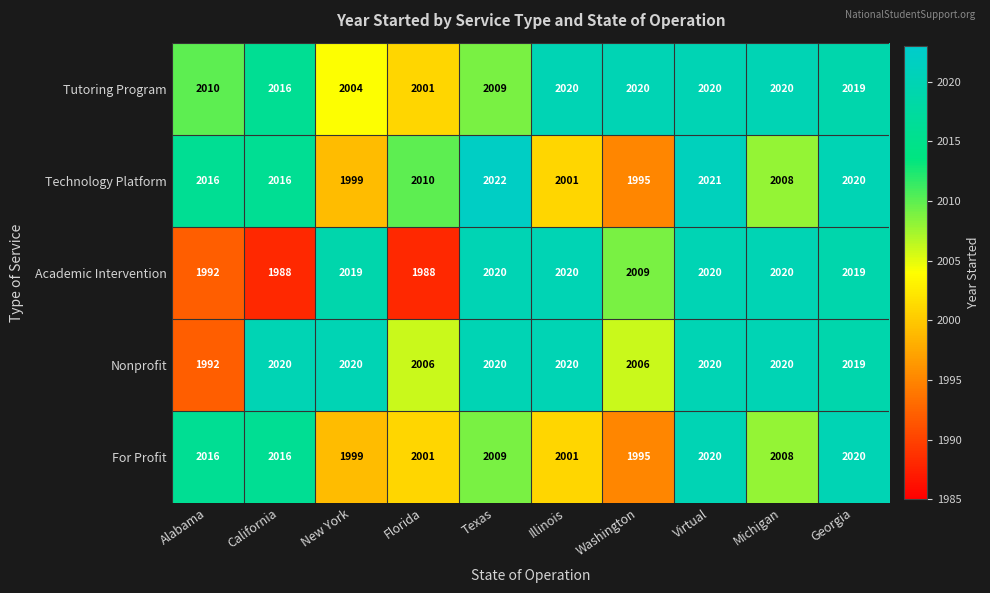

What is the difference between the maximum and minimum values in the Nonprofit series?

28